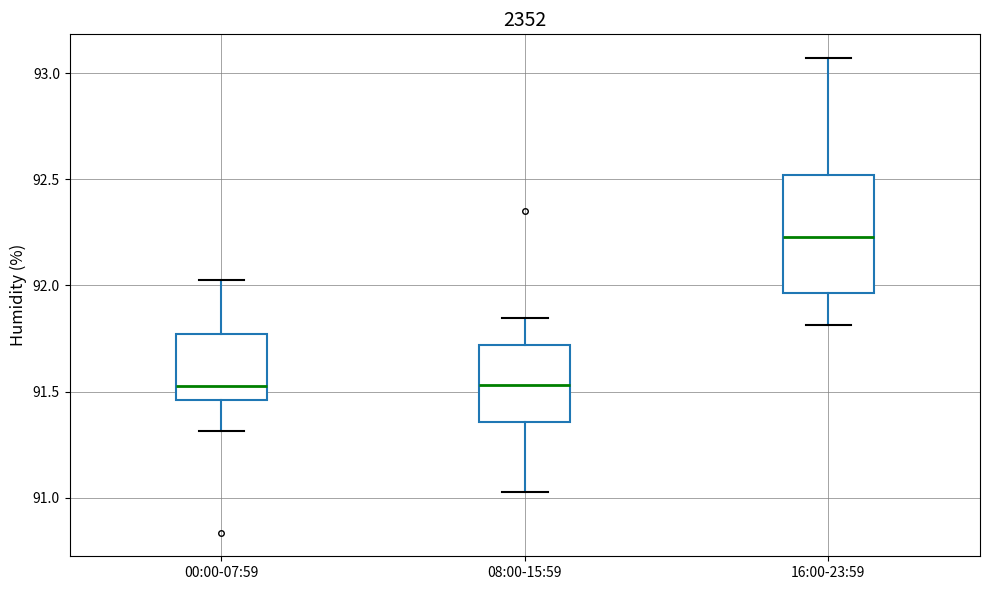

Where does the upper whisker of the box for 16:00-23:59 end on the y-axis? The values are not printed on the chart, so give them approximately, as read against the axis.

93.05